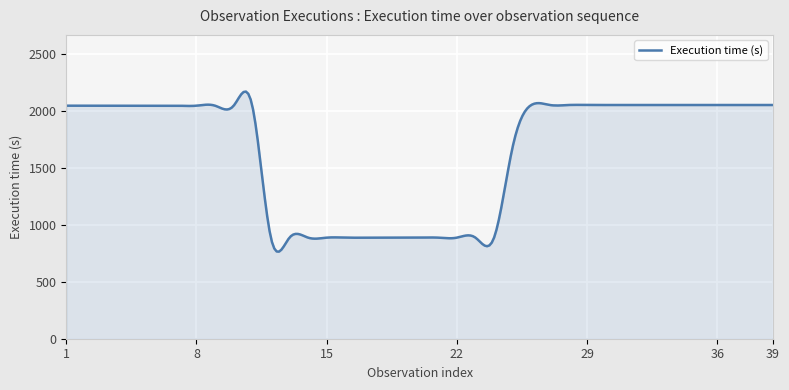

What is the smallest value displayed?

764.2